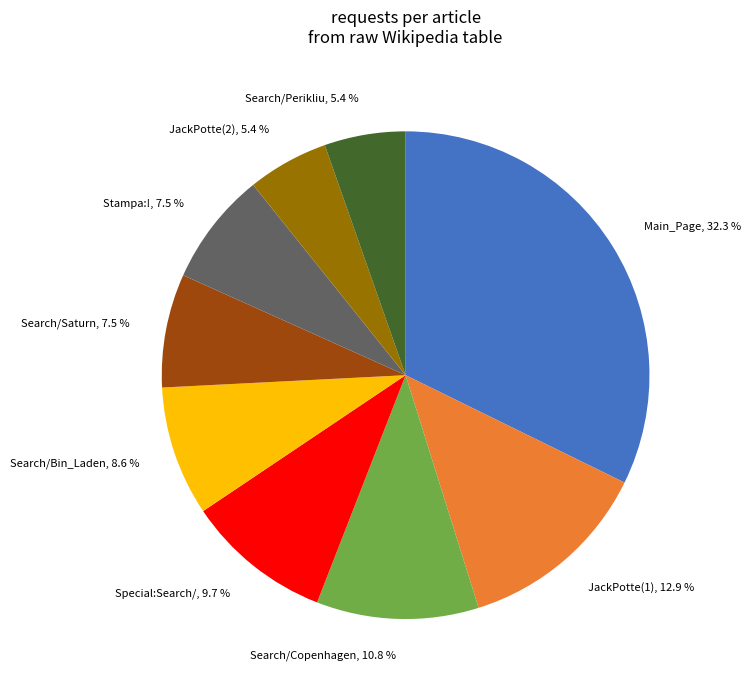

Is there a majority slice in this chart?

No